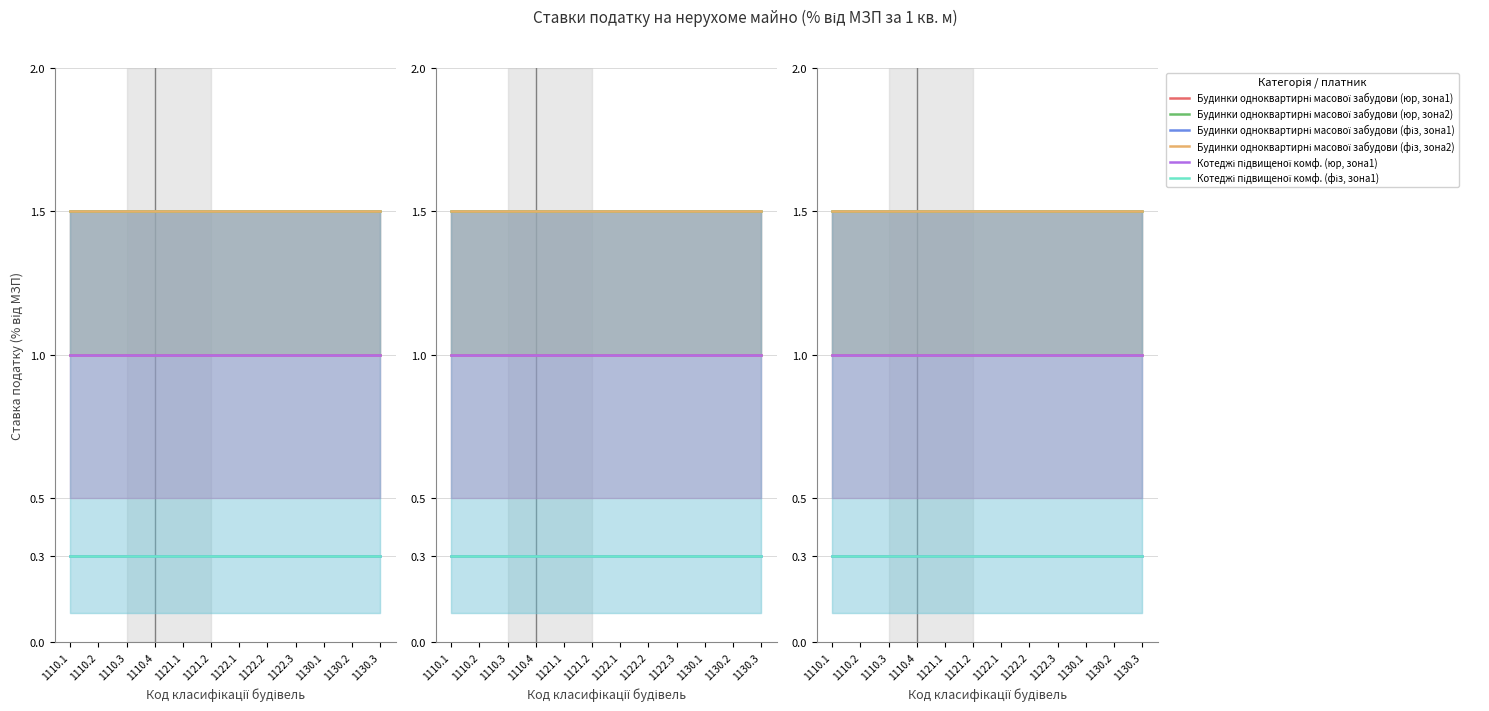

At which category is the sum across all series the highest?

1110.1